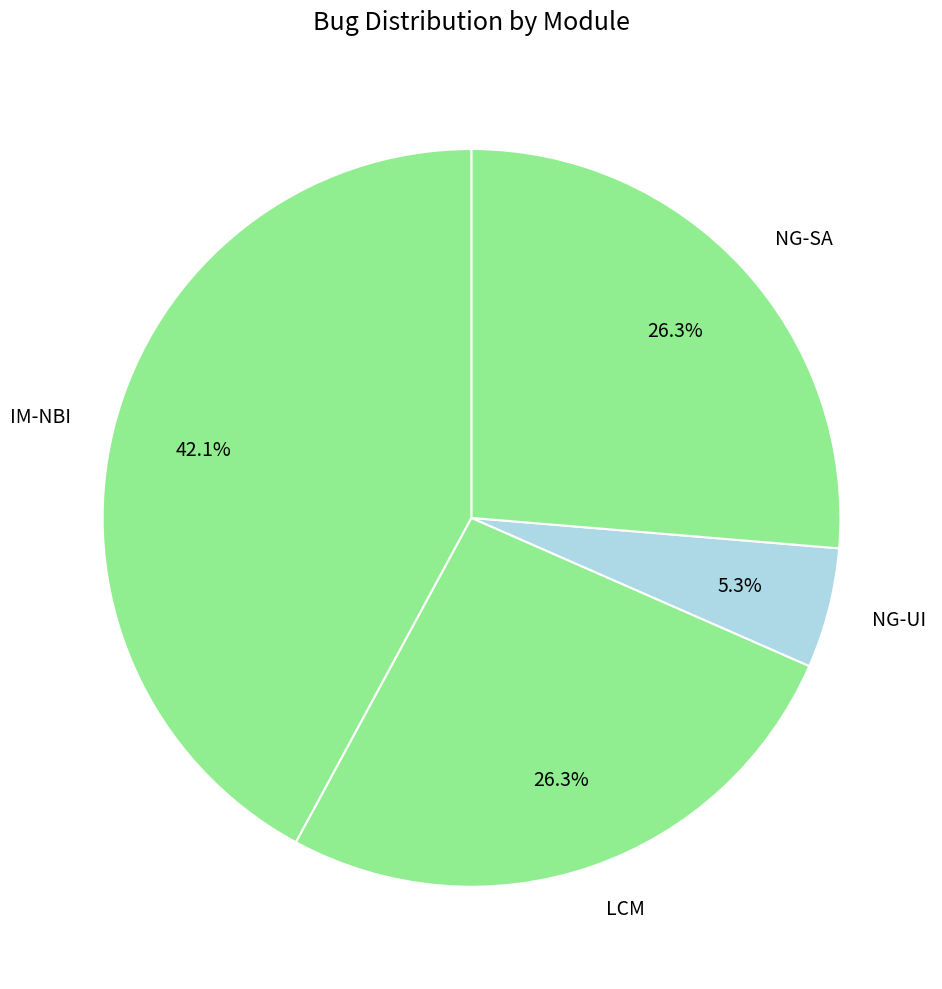

What percentage is the NG-UI slice, to the nearest percent?

5%